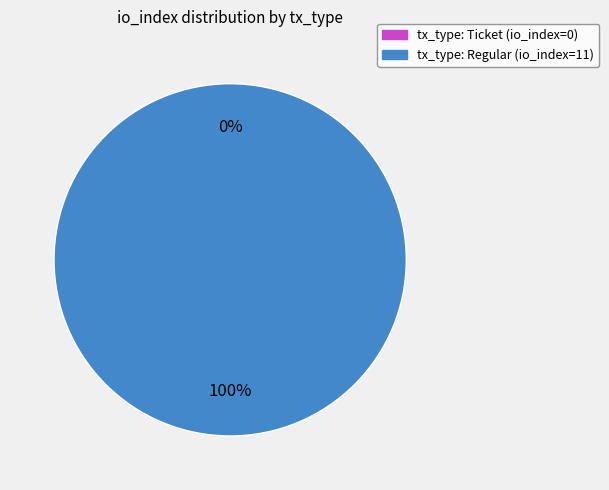

Is there a majority slice in this chart?

Yes